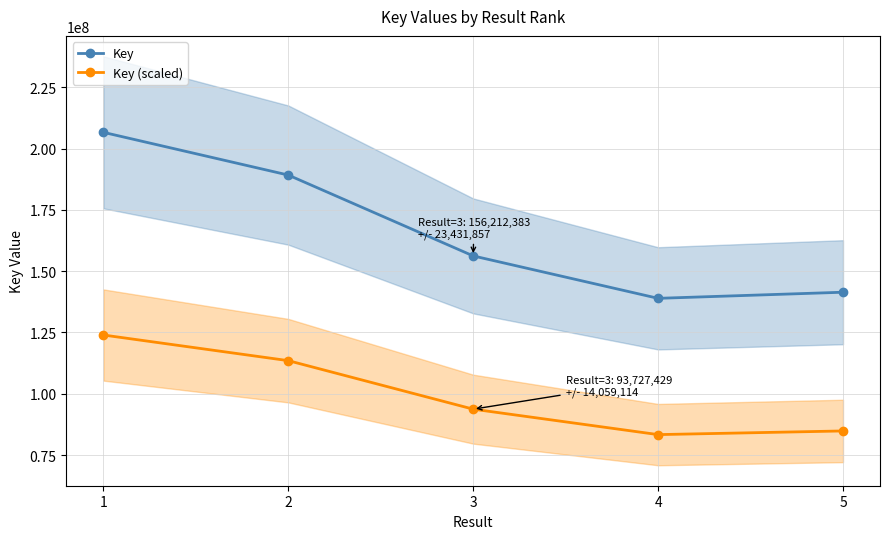

What are all the series names shown in the legend?

Key, Key (scaled)